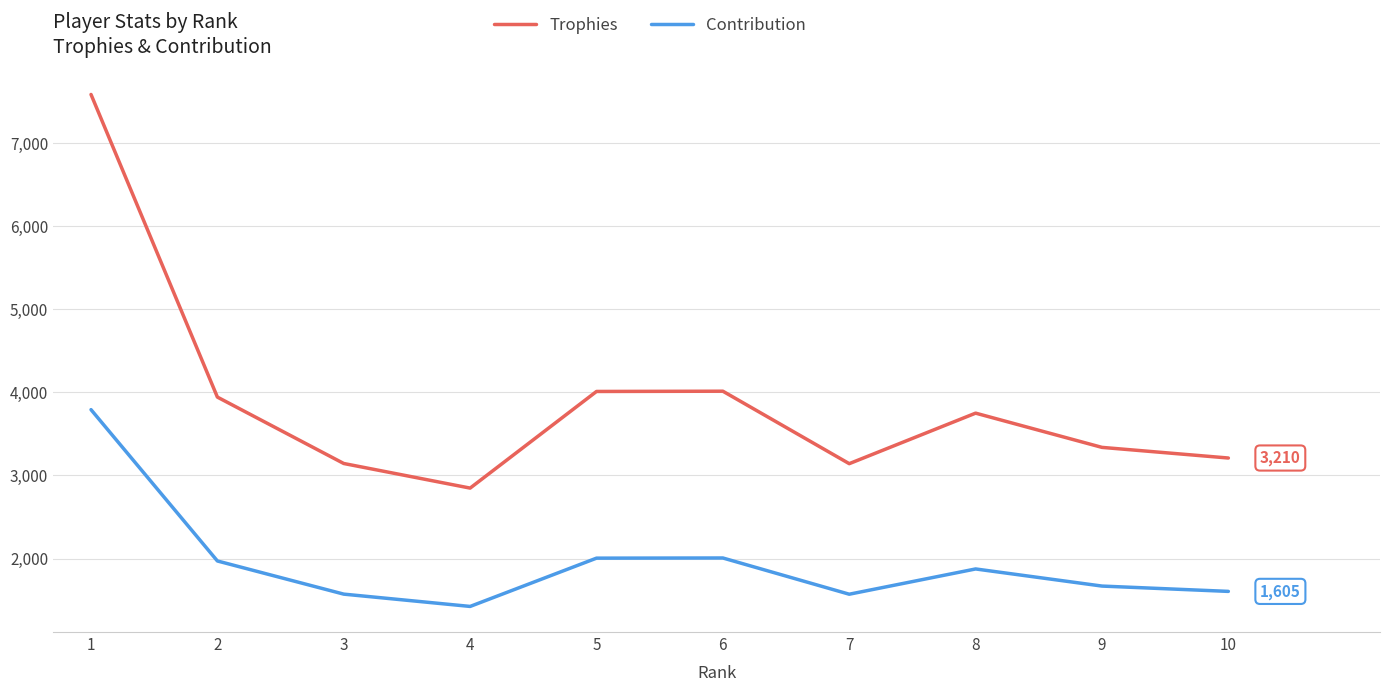

Between 1 and 8, which series saw the biggest shift?

Trophies